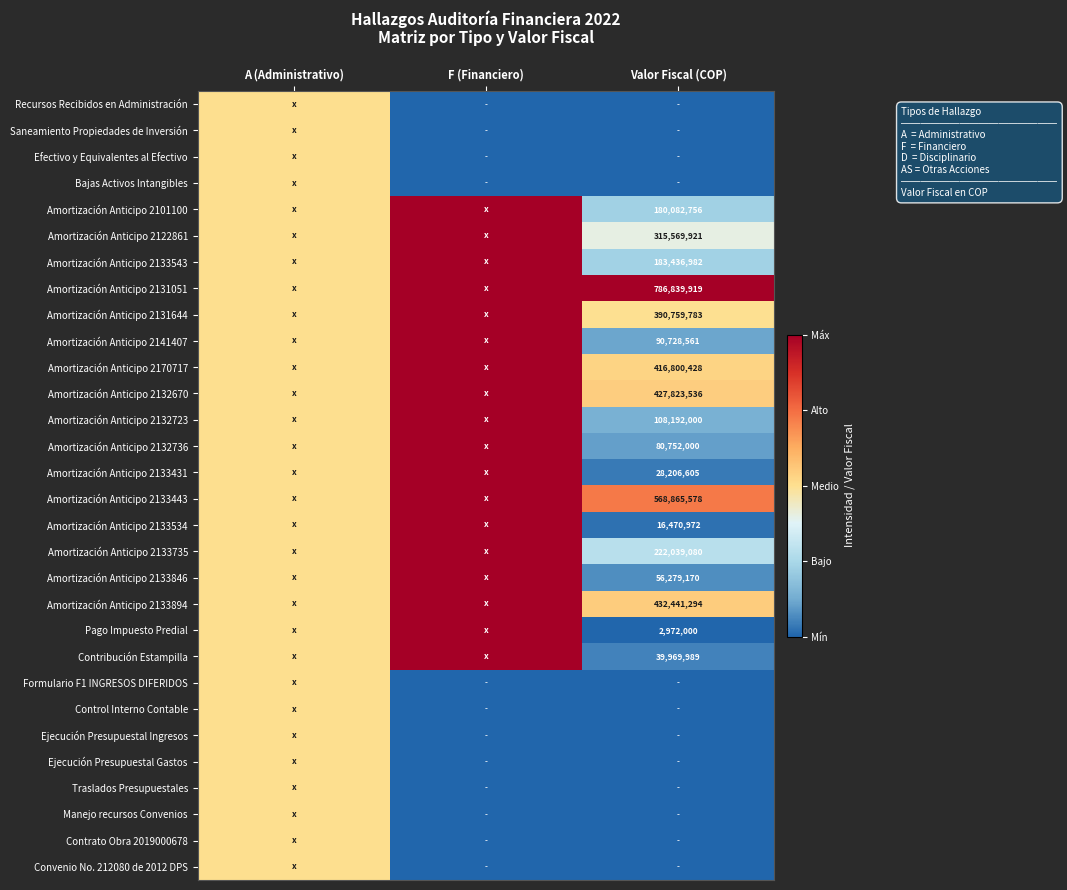

Between F (Financiero) and A (Administrativo), which is larger?

A (Administrativo)